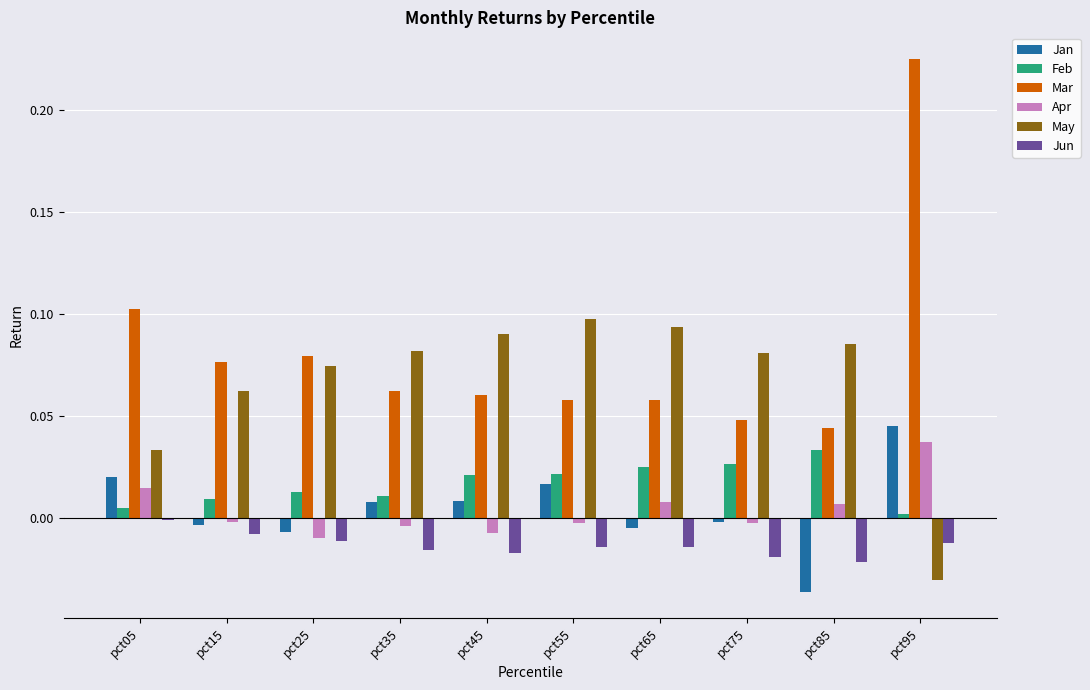

Which category has the highest value in the Jan series?

pct95